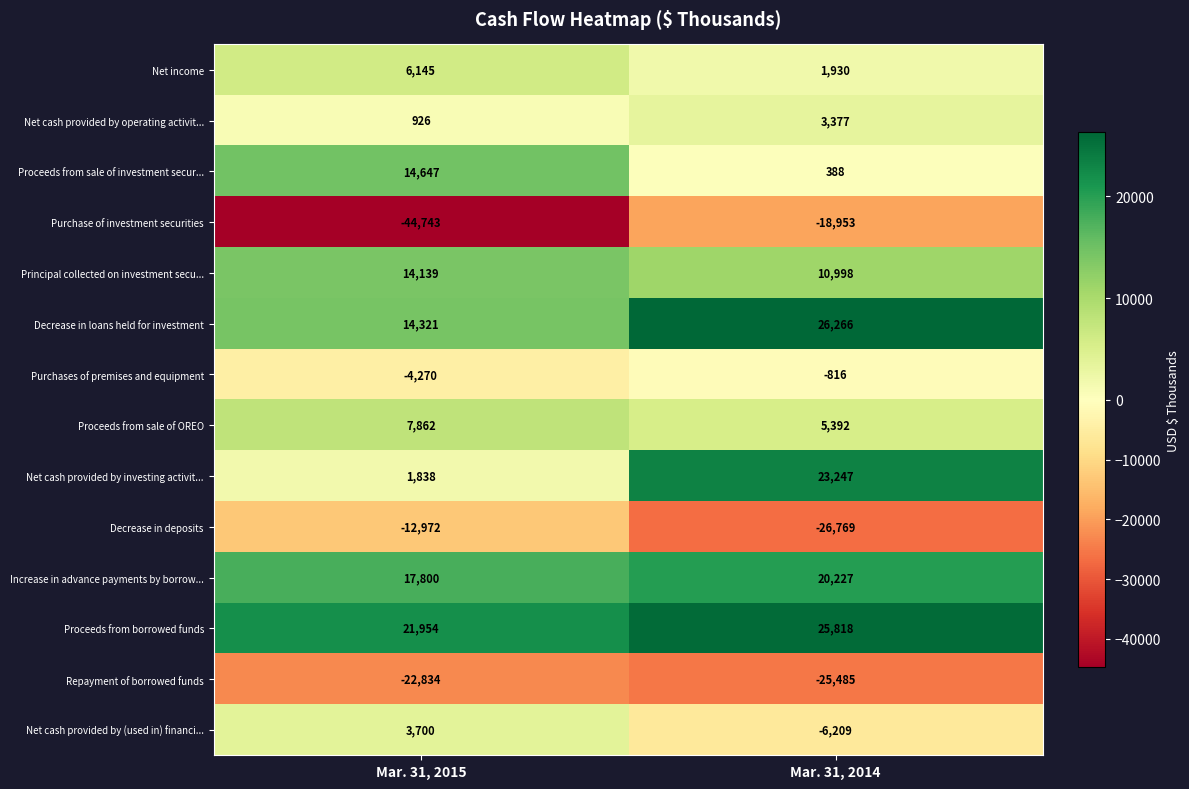

Count the number of data series in this chart.

14